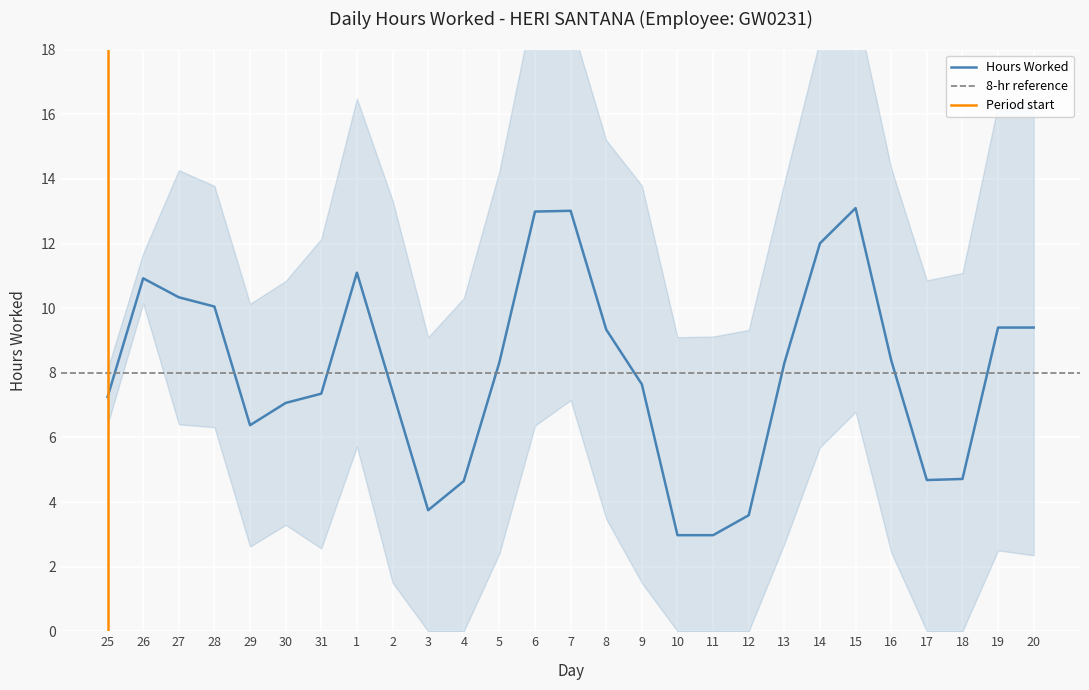

Where does the Hours Worked series first go above 8?

26